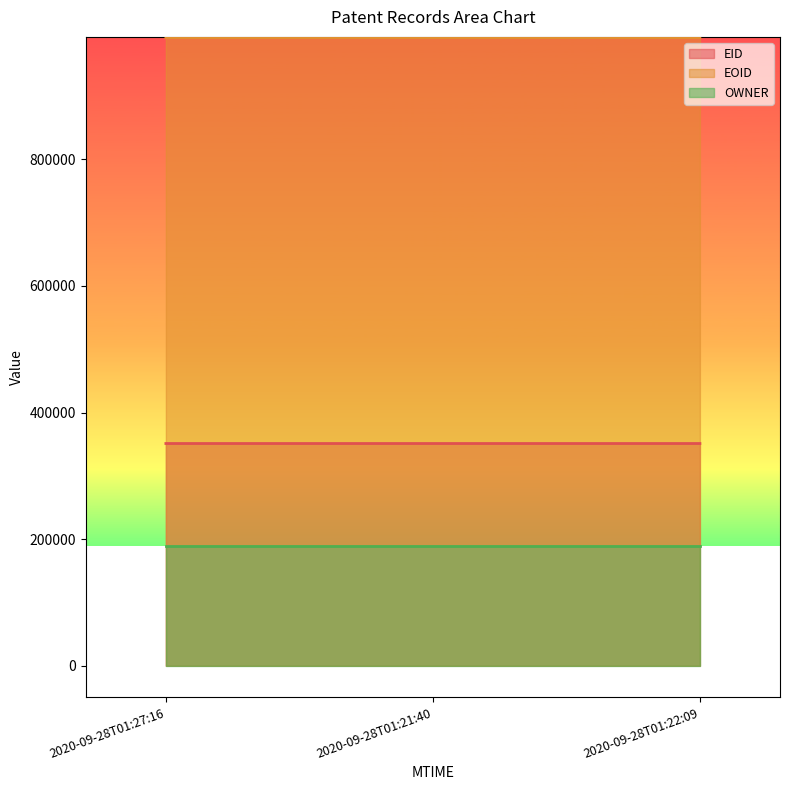

What is the label of the 3rd point from the left?

2020-09-28T01:22:09